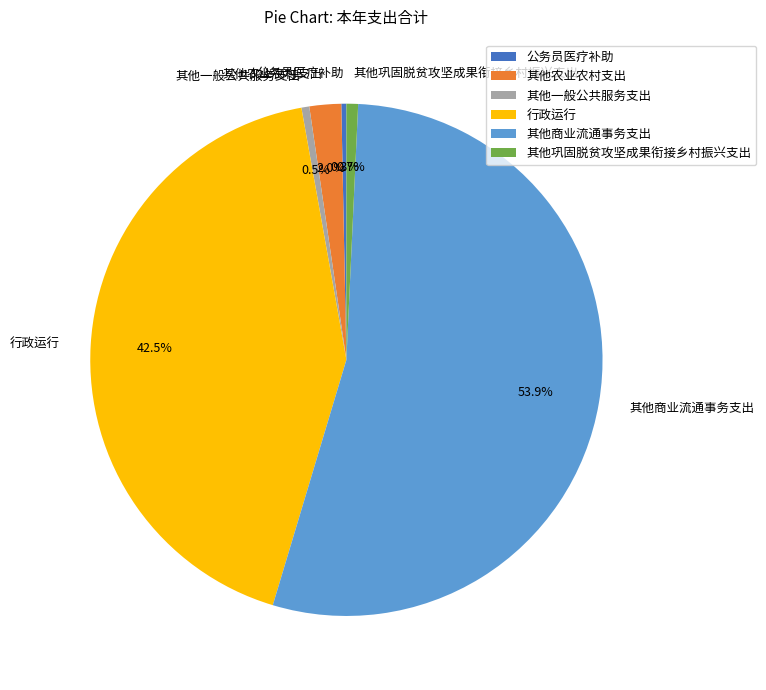

Is the sum of 其他一般公共服务支出 and 公务员医疗补助 greater than half?

No